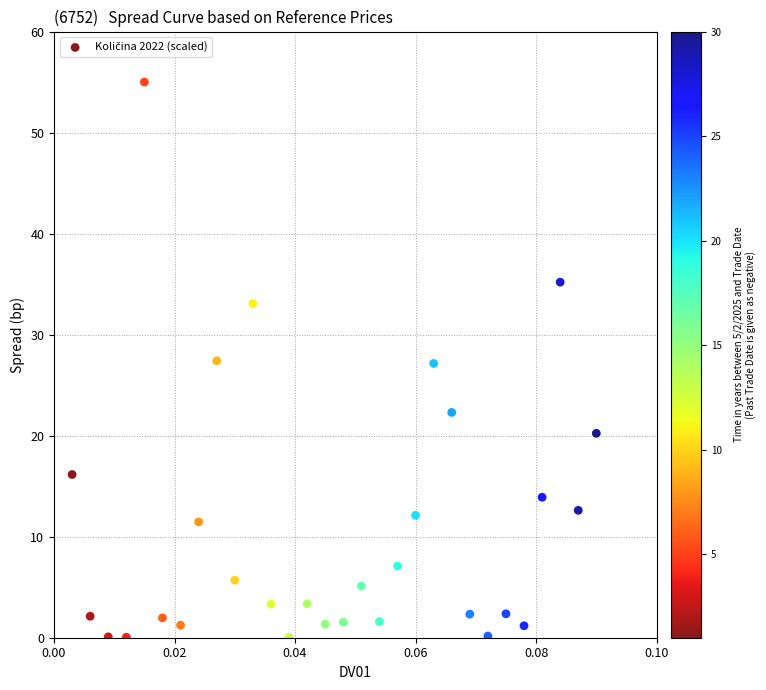

What is the range of Y values (max minus min)?

55.0